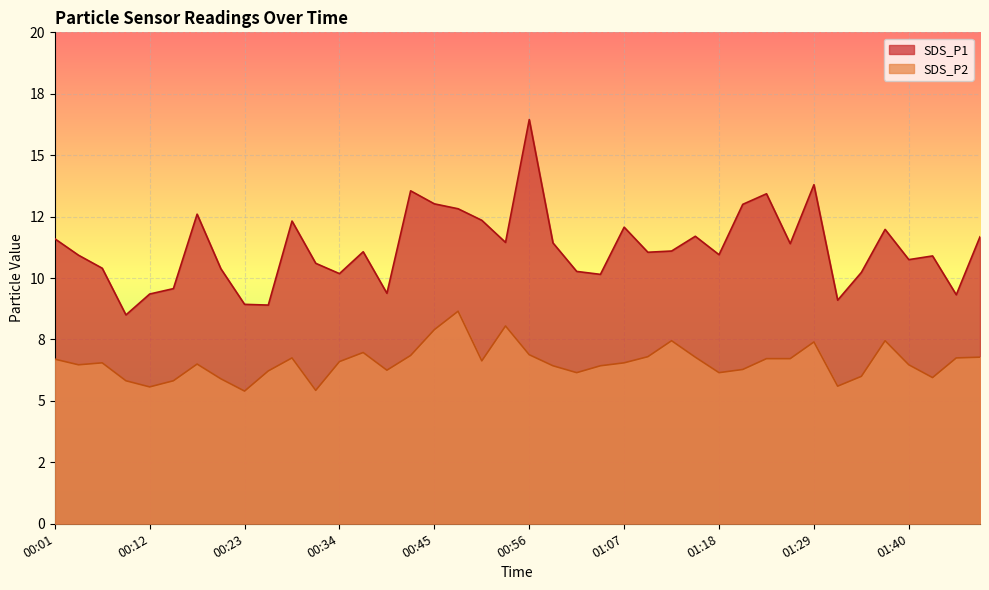

True or false: SDS_P2 and SDS_P1 intersect in this chart.

False